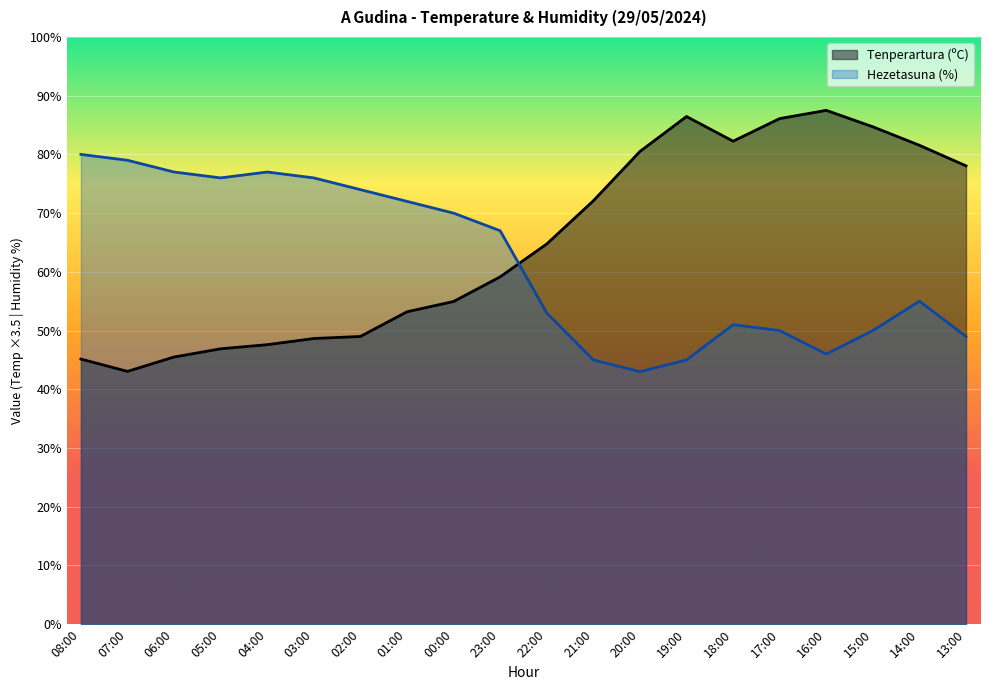

Count the number of data series in this chart.

2